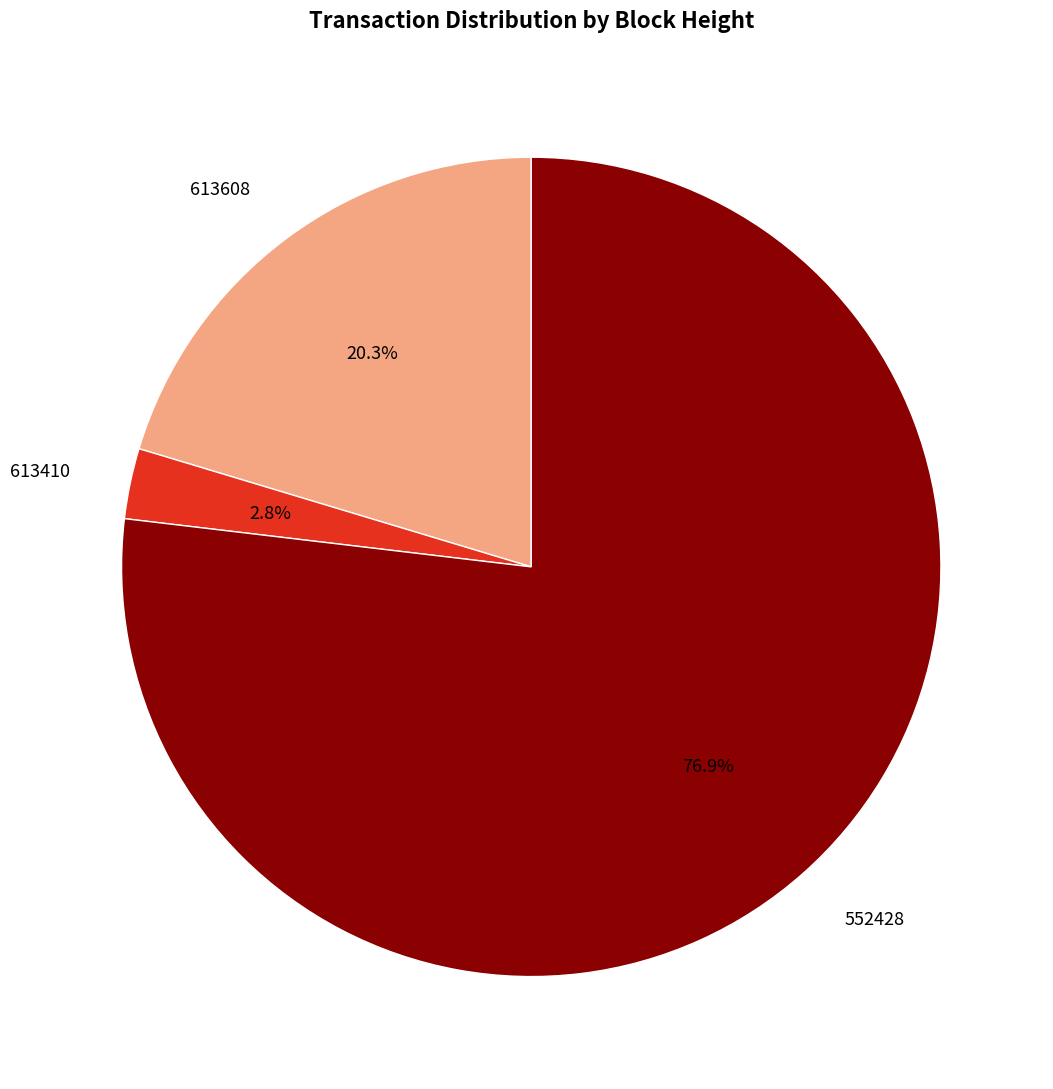

Is there any slice that represents more than half of the pie?

Yes